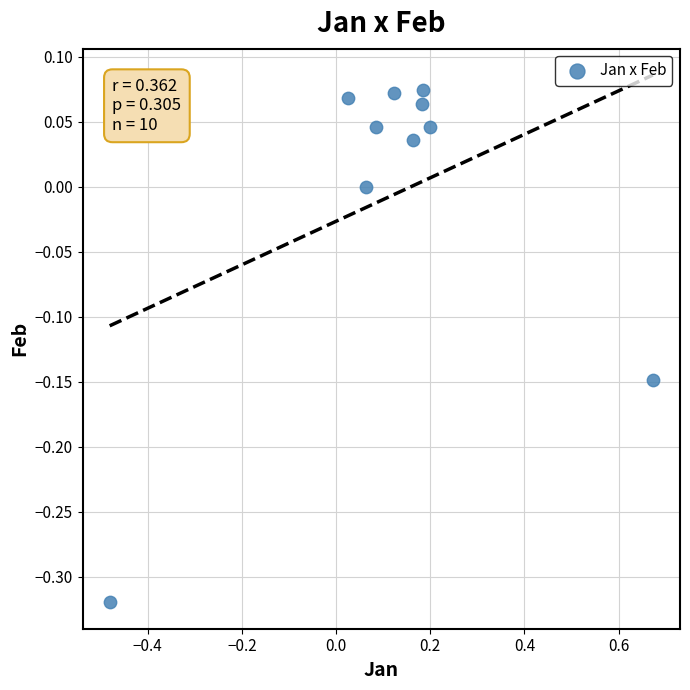

What is the range of Y values (max minus min)?

0.4